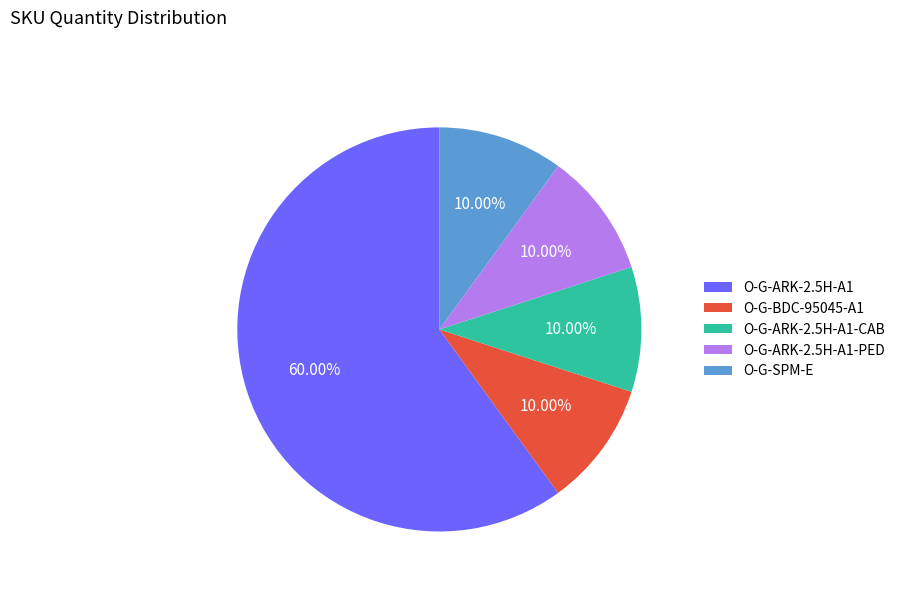

Combined, do O-G-BDC-95045-A1 and O-G-ARK-2.5H-A1-CAB account for over 50%?

No